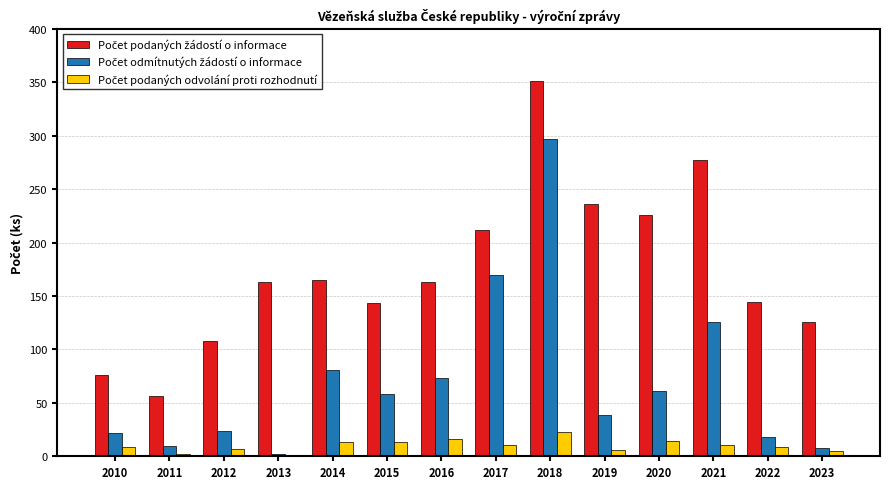

What is the total value across all series at 2018?

671